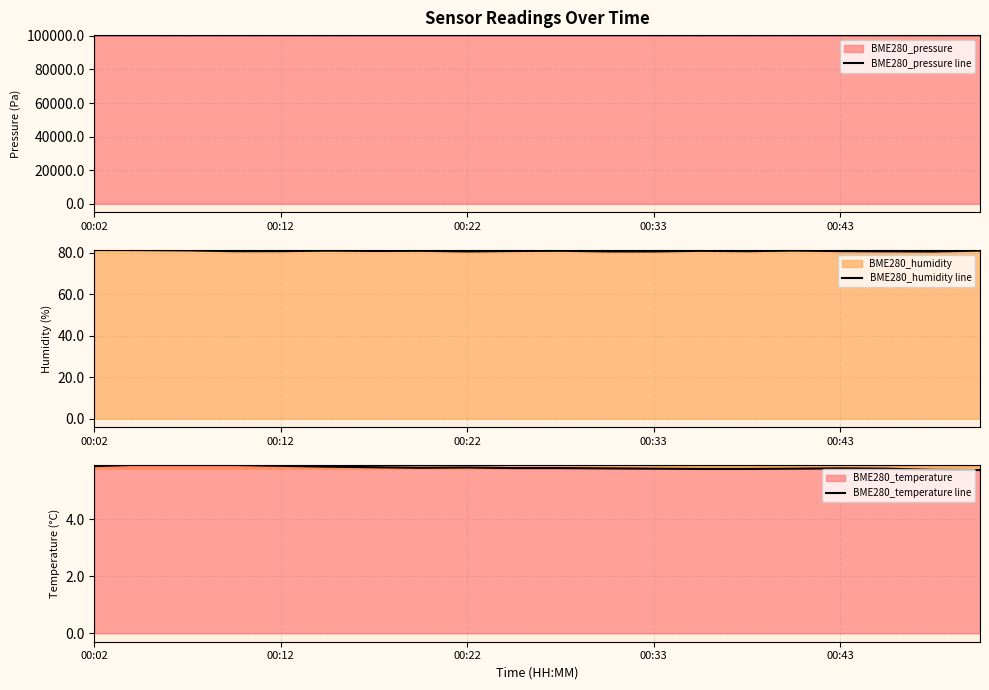

What is the difference between the maximum and second lowest values in the BME280_temperature line series?

0.2